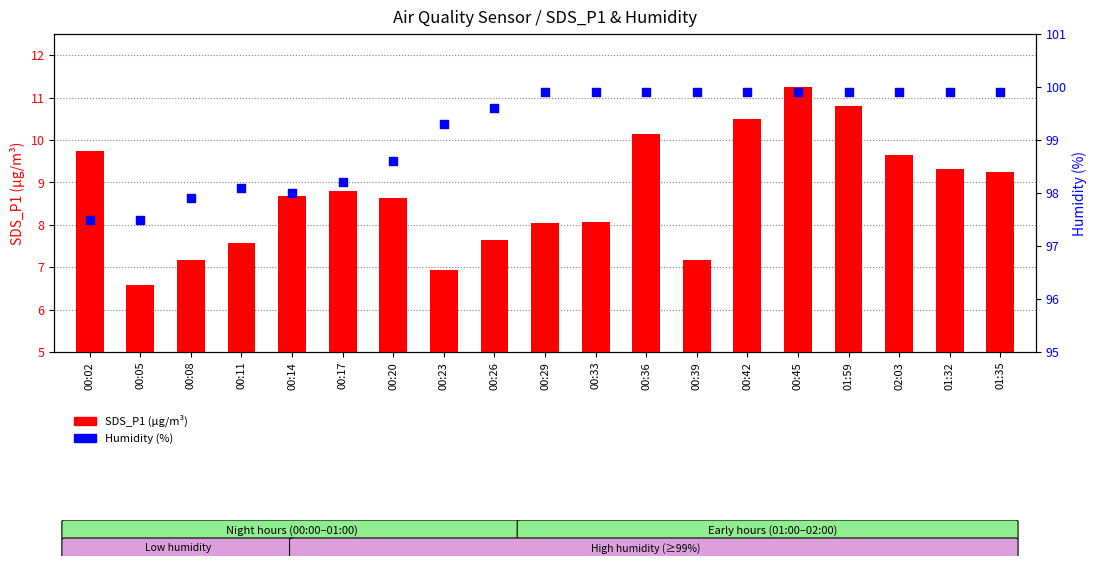

At how many categories does at least one series exceed 25?

19